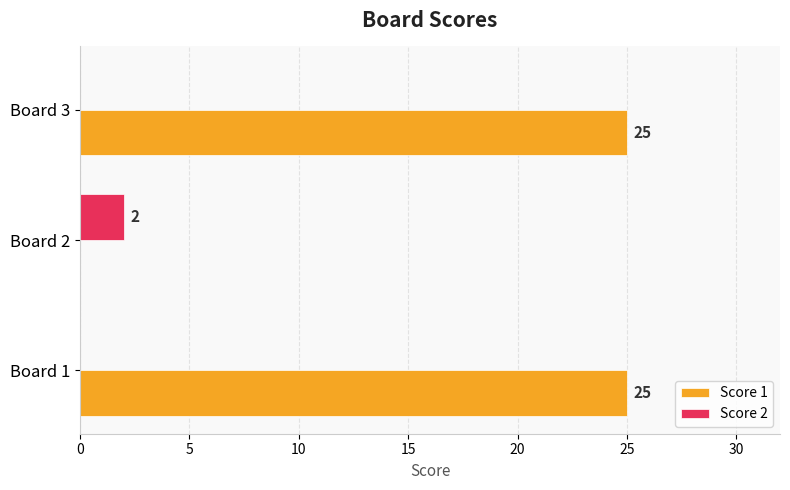

What is the average value of the Score 2 series?

1